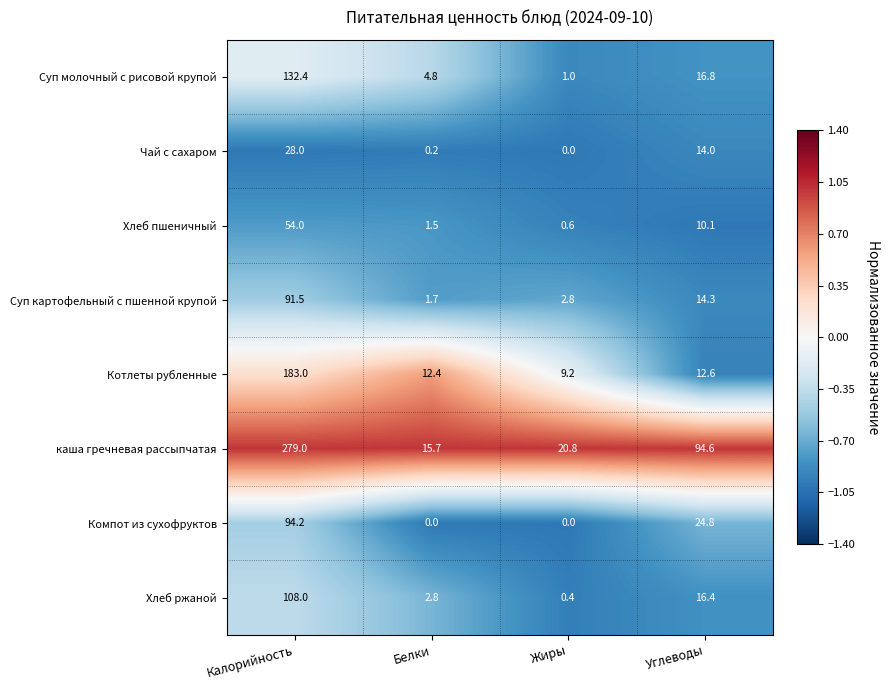

Which series changed the most between Белки and Жиры?

каша гречневая рассыпчатая